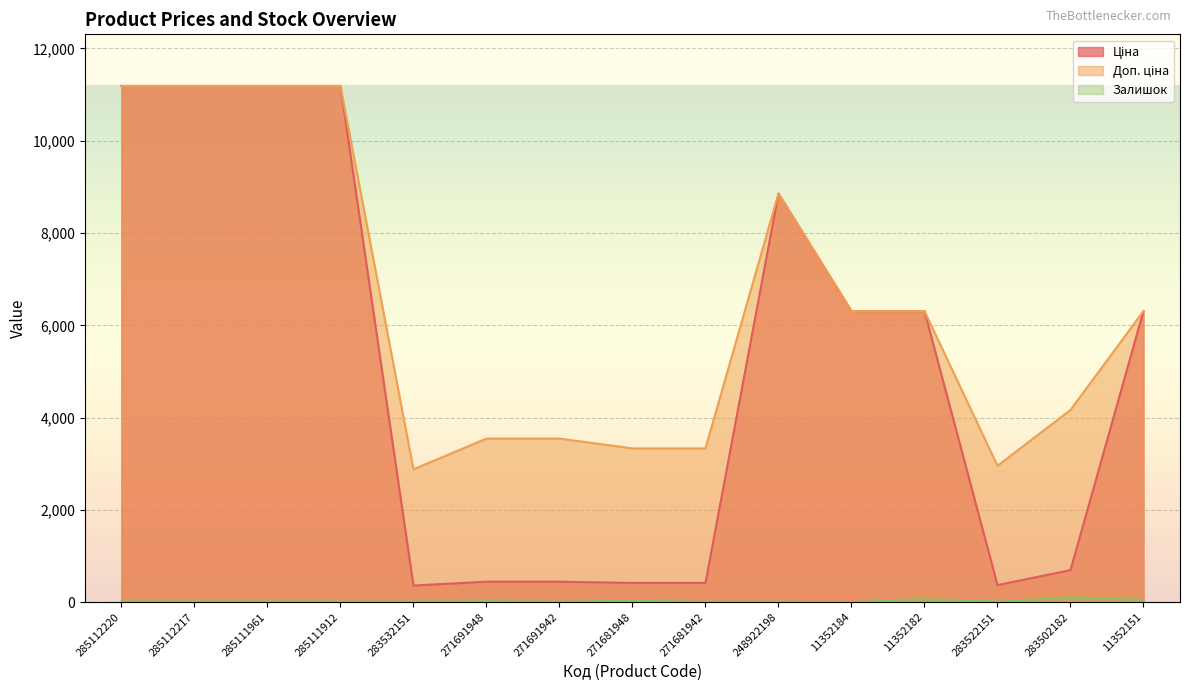

List the series in order of their peak value, lowest first.

Залишок, Ціна, Доп. ціна